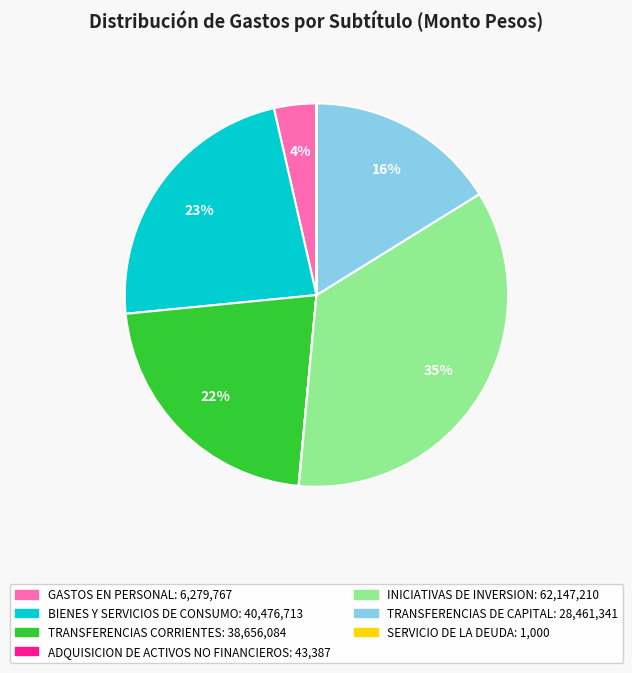

Is there a majority slice in this chart?

No